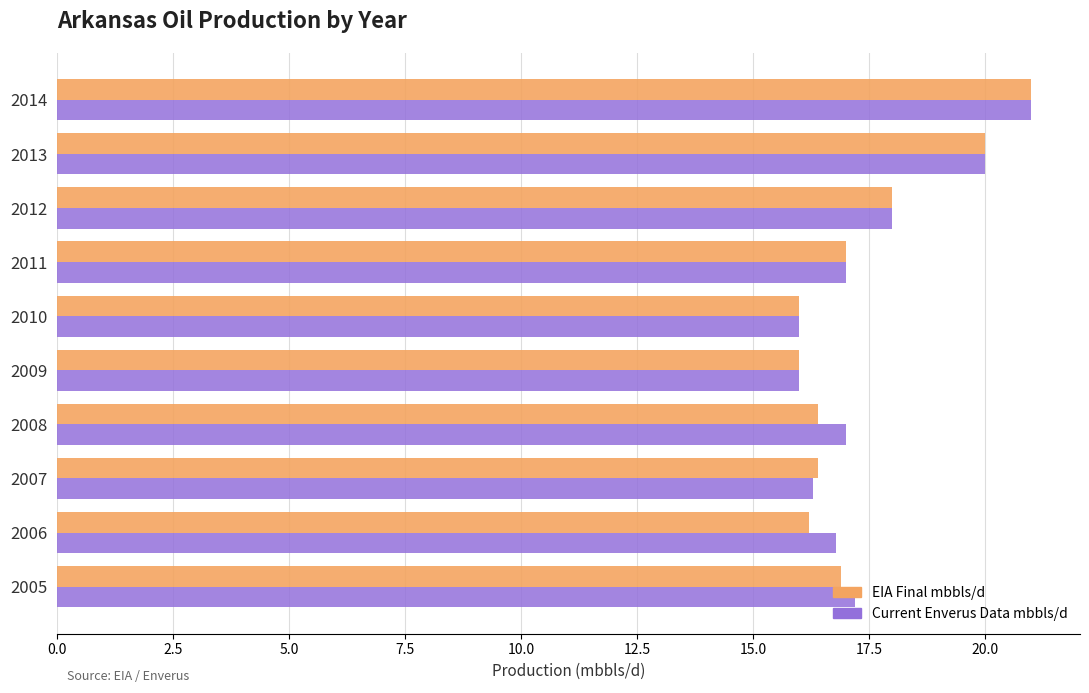

The value of Current Enverus Data mbbls/d at 2008 is 24.9. True or false?

False